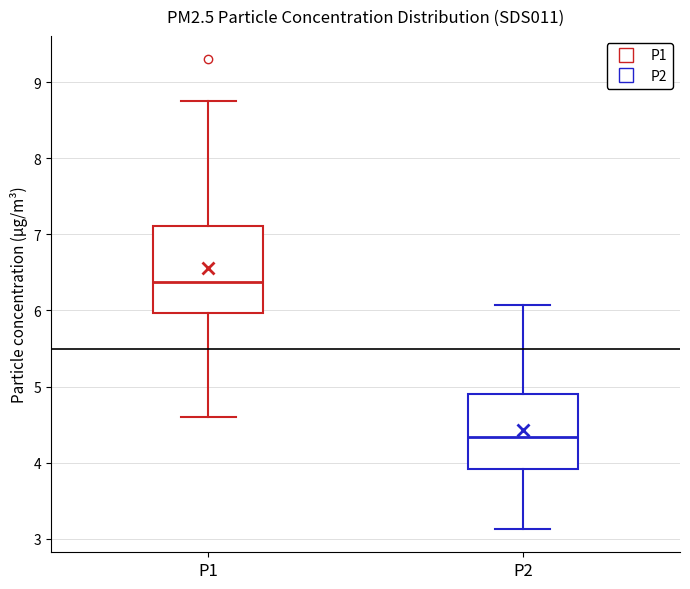

Reading left to right, read every box against the y-axis: the position of its median line, the range the box covers, and the ends of its whiskers. The values are not printed on the chart, so give them approximately, as read against the axis.

P1: median 6.4, box 6.0 to 7.1, whiskers 4.6 to 8.8
P2: median 4.3, box 3.9 to 4.9, whiskers 3.1 to 6.1